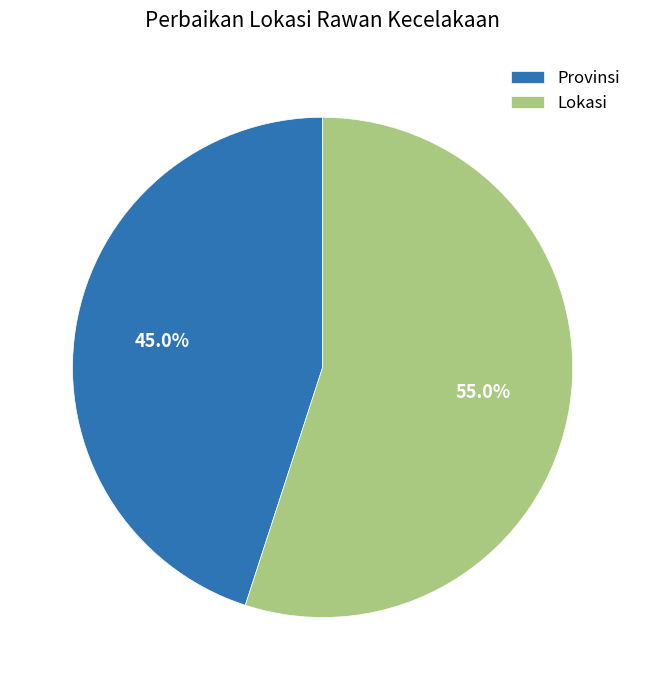

What is the largest slice in the pie chart?

Lokasi